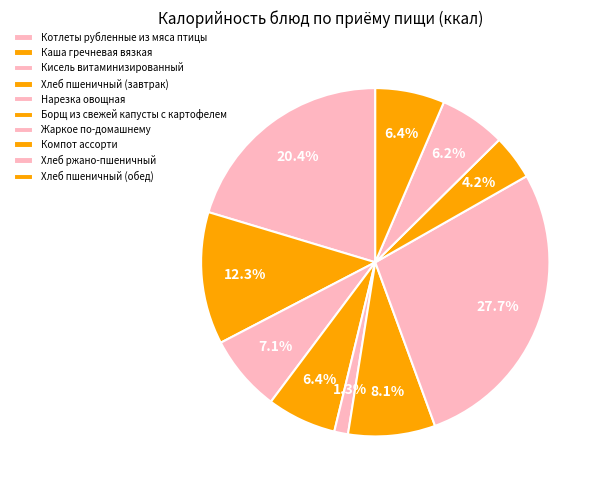

Is it true that Хлеб пшеничный (завтрак) is 6% of the pie?

True